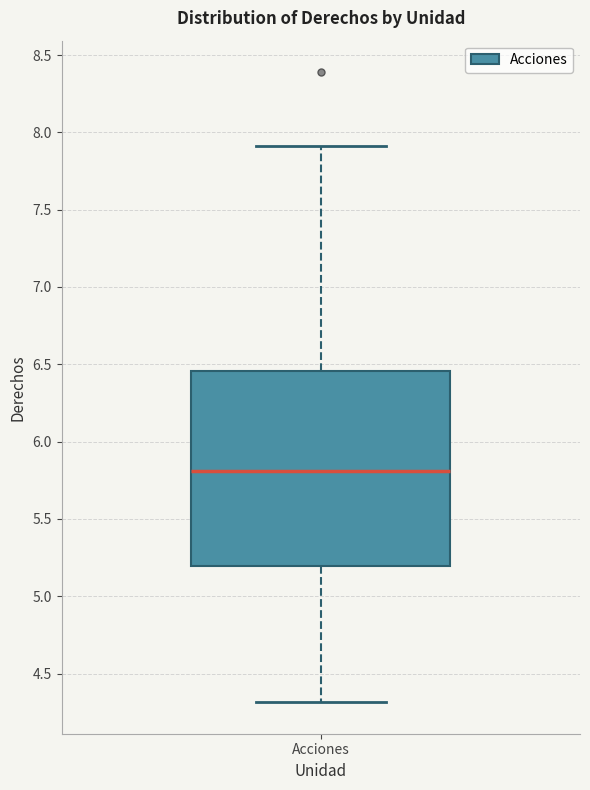

Where does the upper whisker of the box for Acciones end on the y-axis? The values are not printed on the chart, so give them approximately, as read against the axis.

7.90